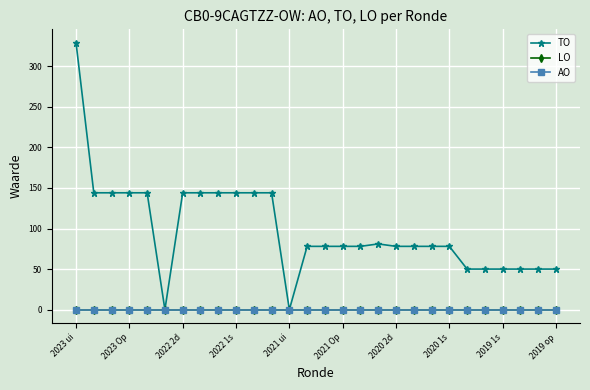

Which label corresponds to the smallest value in the chart?

2021 Op